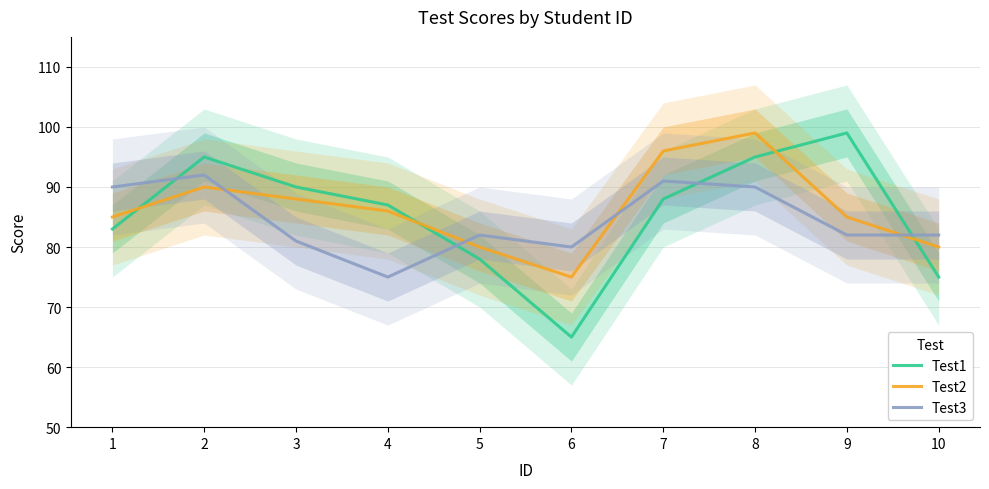

At which category does the chart reach its minimum across all series?

6